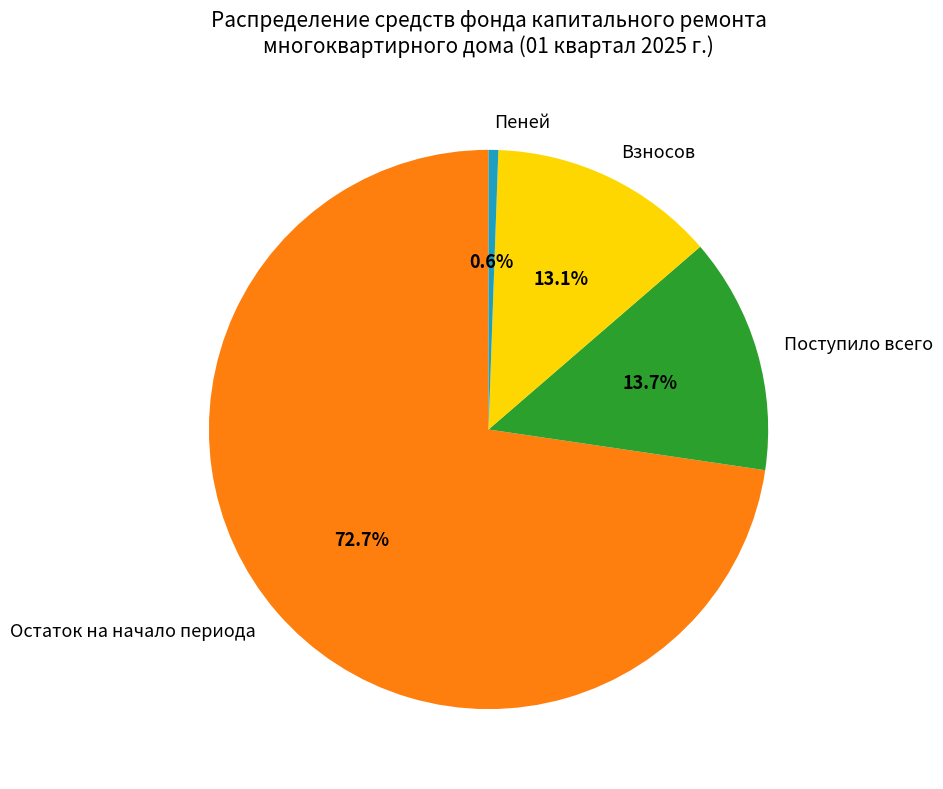

Which category has the smallest portion of the pie?

Пеней